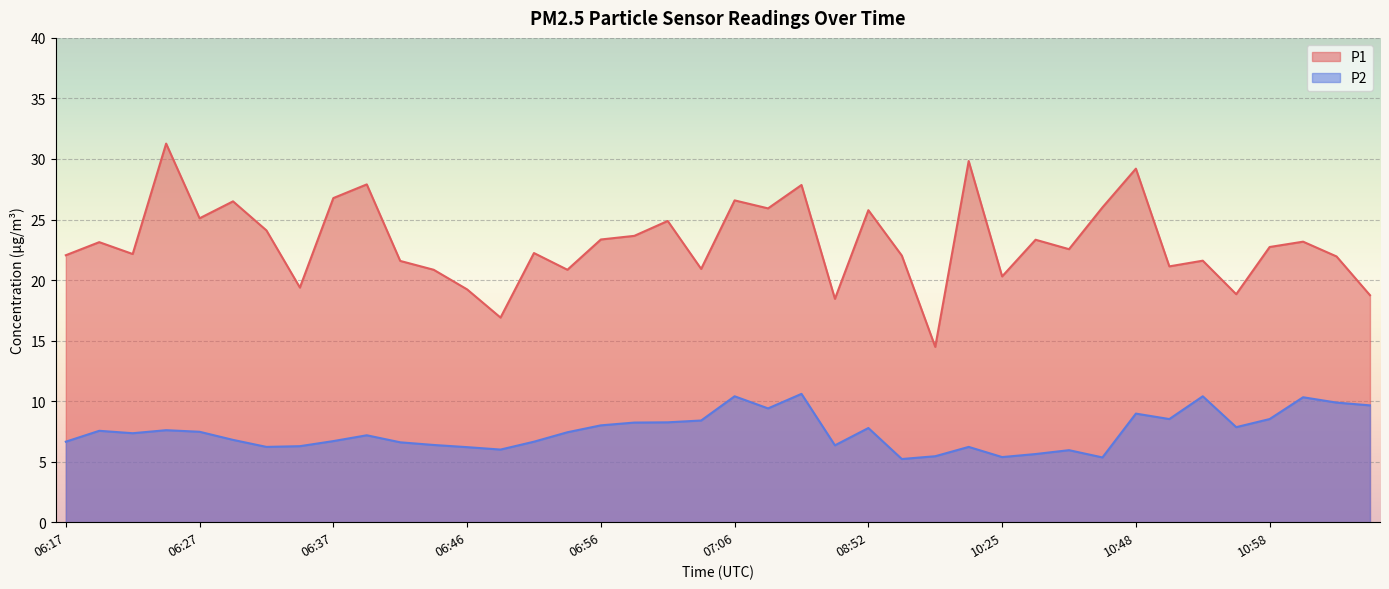

At which category does P2 reach its first local valley?

06:22